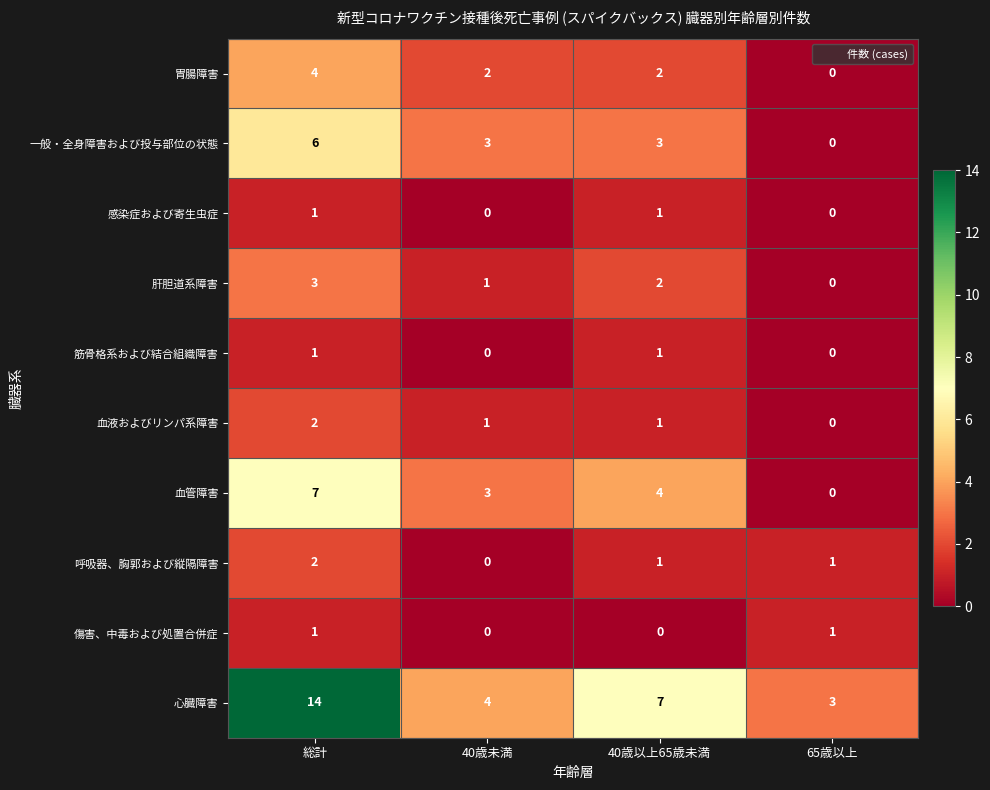

What is the difference between the highest and lowest values at 総計?

13